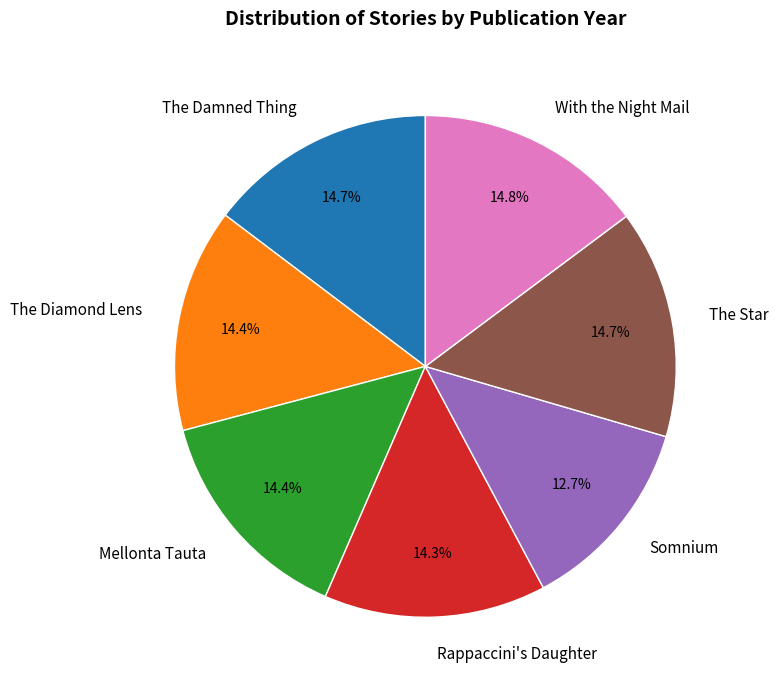

How many slices are in this pie chart?

7